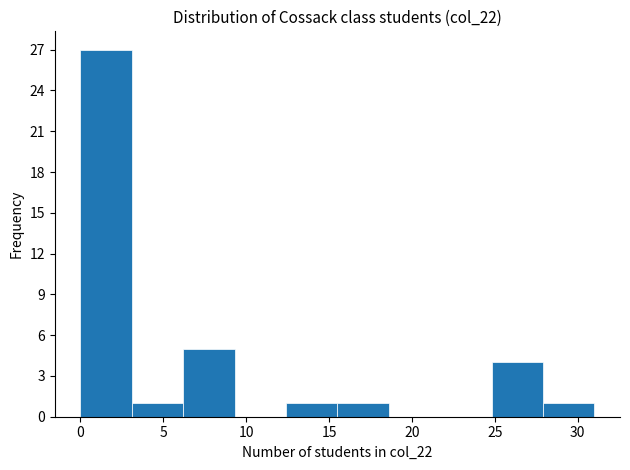

Reading left to right, transcribe this chart: for each bar, give the range it covers on the x-axis and its height. Neither the bar edges nor the heights are printed on the chart, so give them approximately, as read against the axes.

0.0 to 3.1: 27
3.1 to 6.2: 1
6.2 to 9.3: 5
9.3 to 12.4: 0
12.4 to 15.5: 1
15.5 to 18.6: 1
18.6 to 21.7: 0
21.7 to 24.8: 0
24.8 to 27.9: 4
27.9 to 31.0: 1